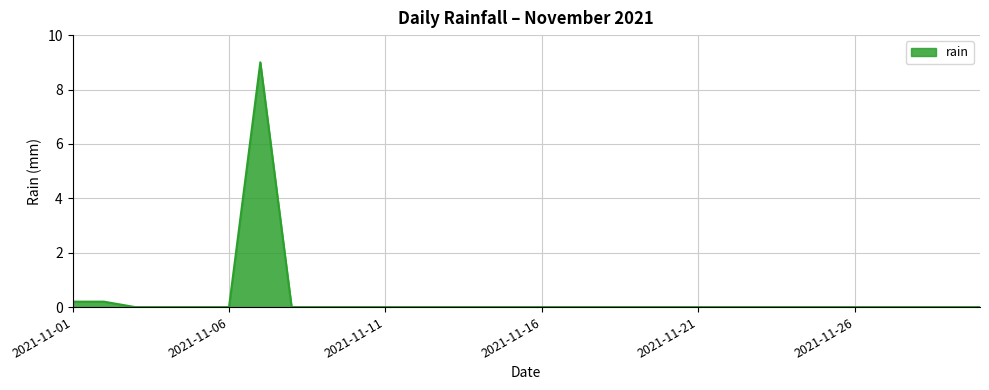

How many categories are shown in the chart?

30